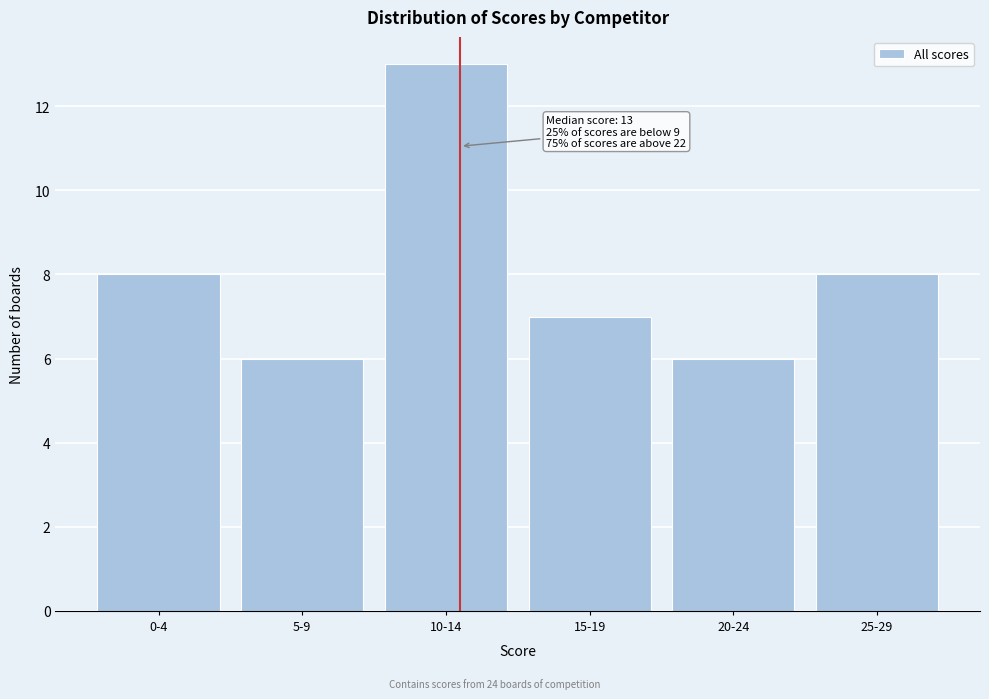

Reading left to right, what are all the values shown in this chart?

8	6	13	7	6	8